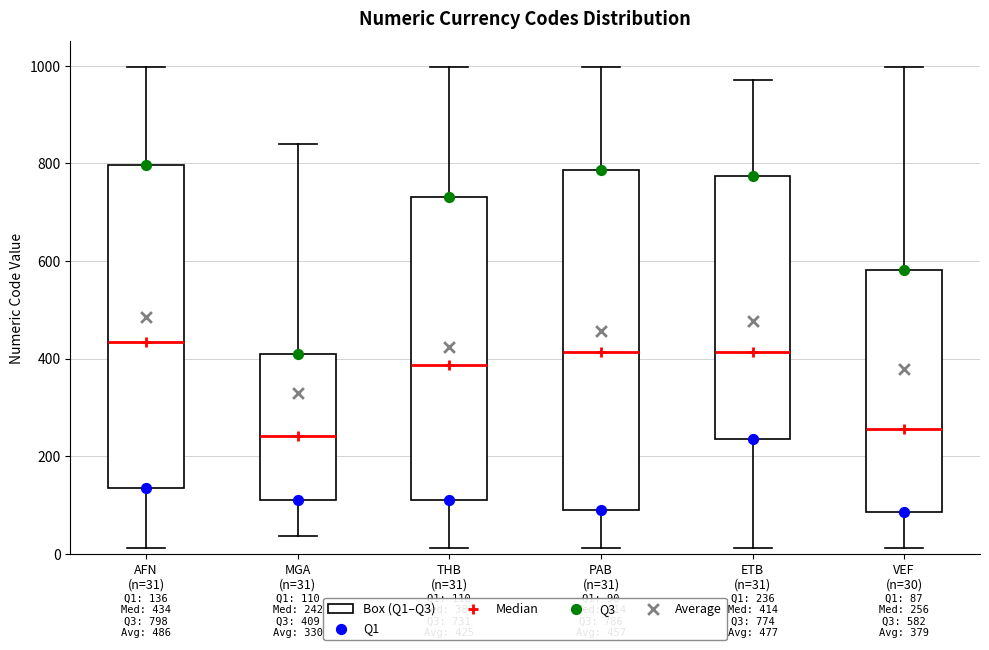

Comparing the boxes themselves (not the whiskers), which one is the tallest?

PAB (n=31)